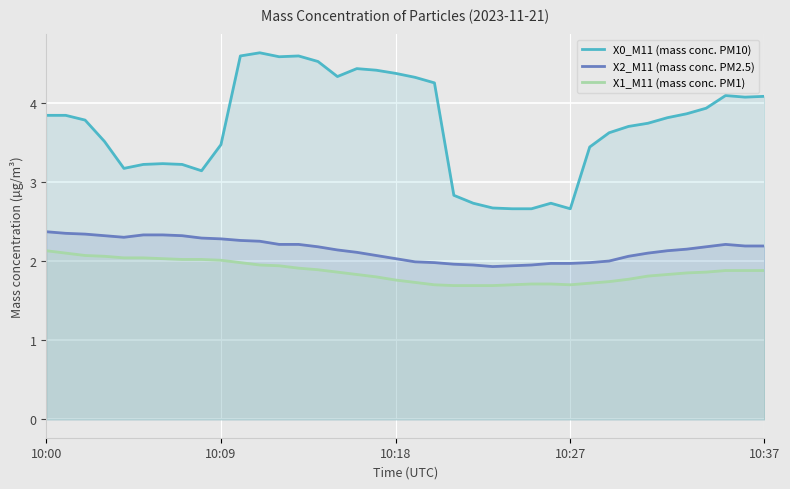

What is the label of the 8th point from the left?

7